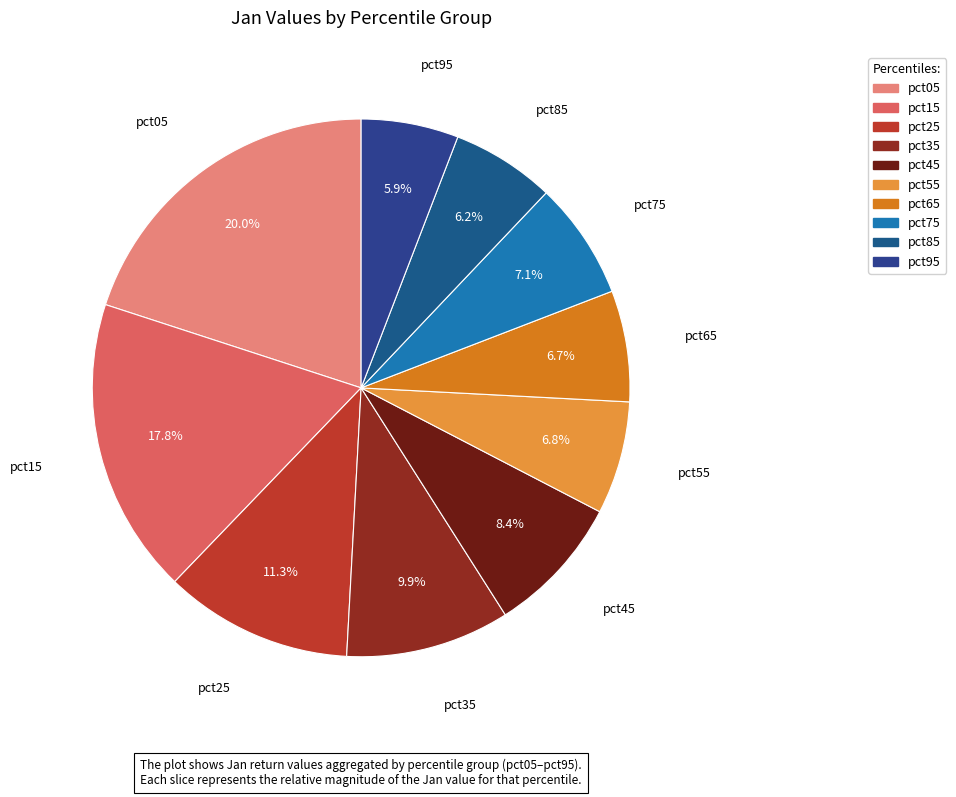

To the nearest percent, what portion does pct35 represent?

10%